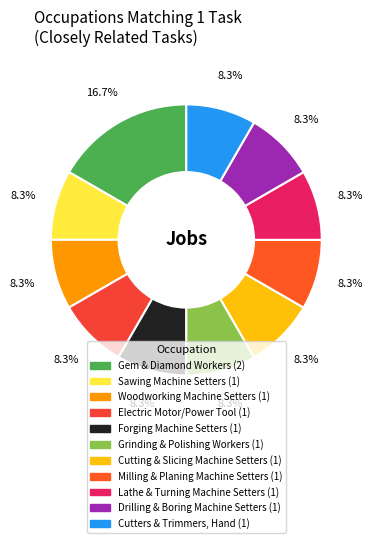

To the nearest percent, what is the average slice percentage?

9%